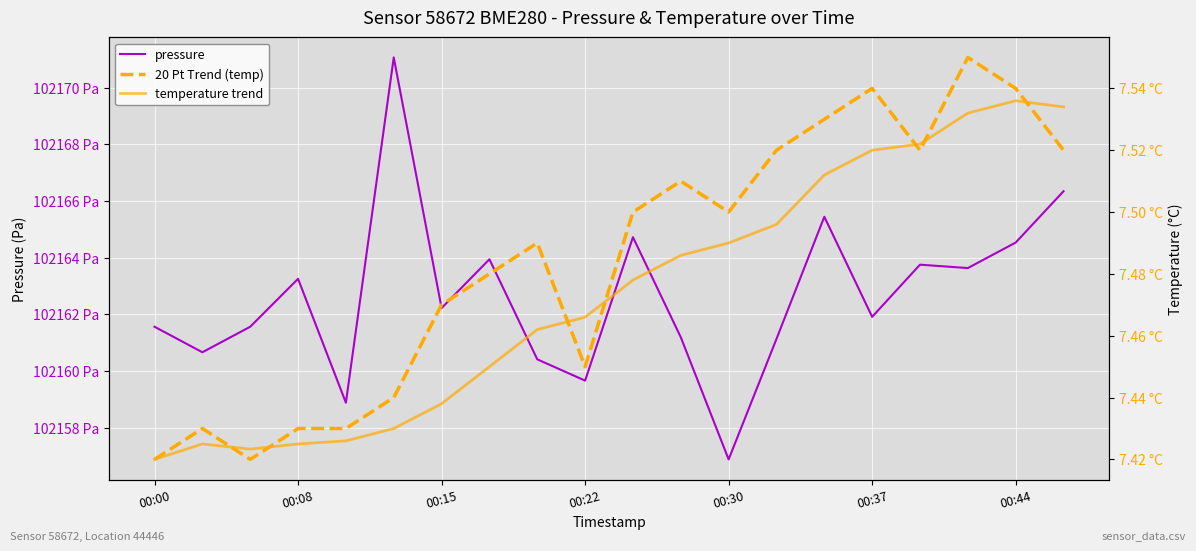

What value does the temperature trend series have at 17?

7.5